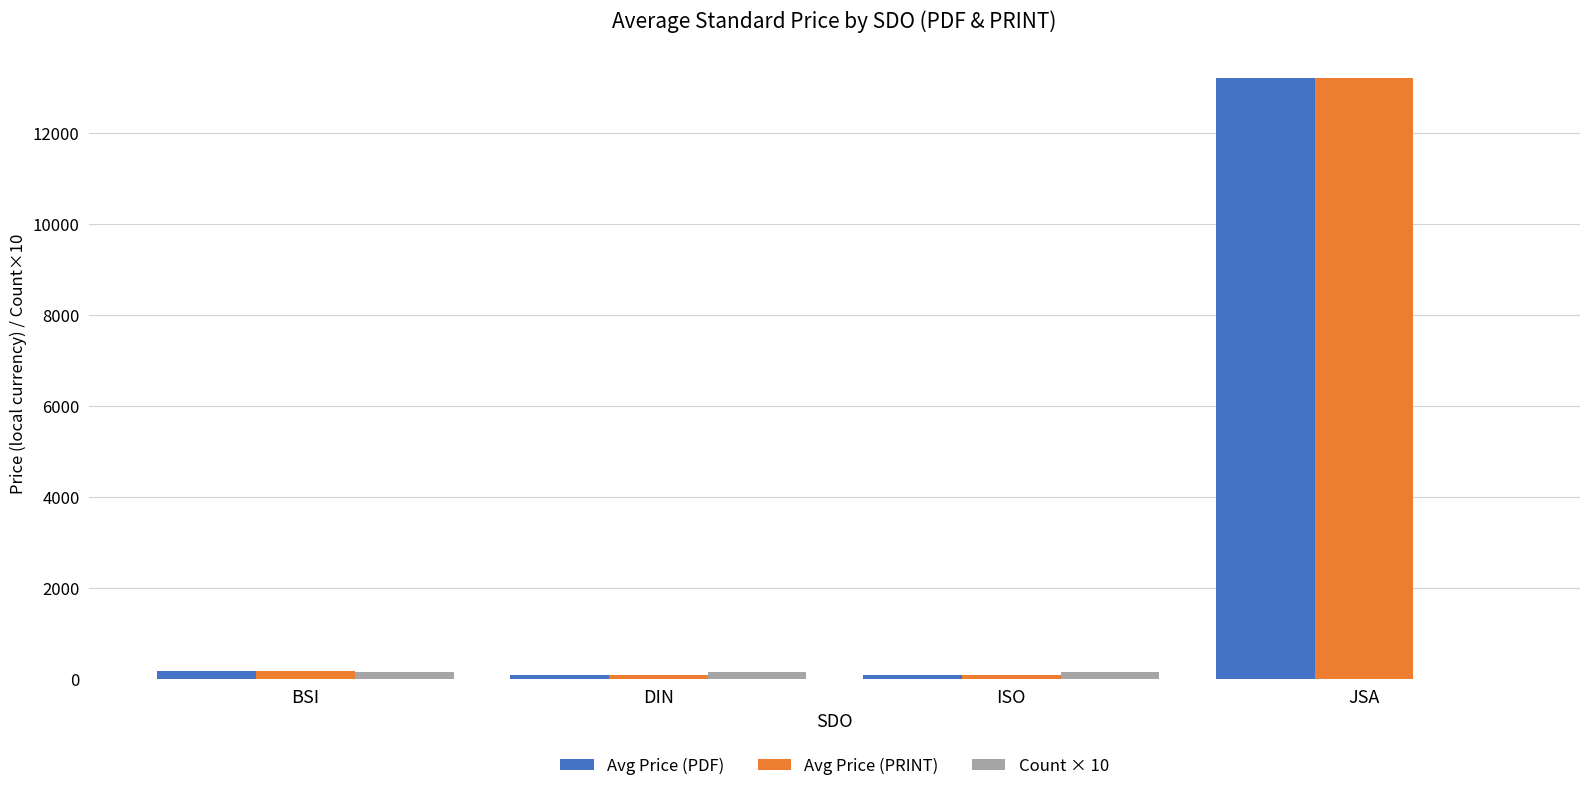

What is the label of the 1st bar from the left?

BSI